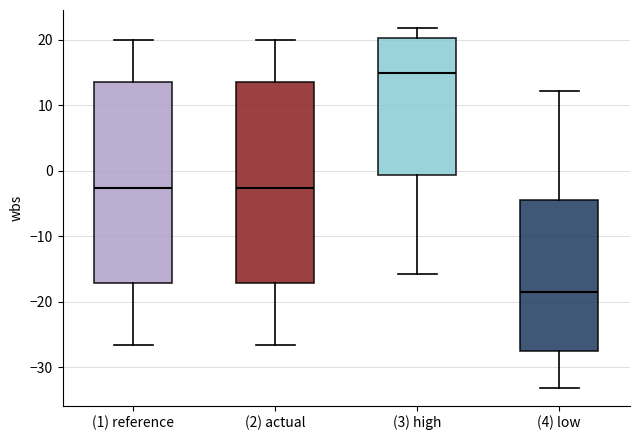

Which box has the lowest median line?

(4) low